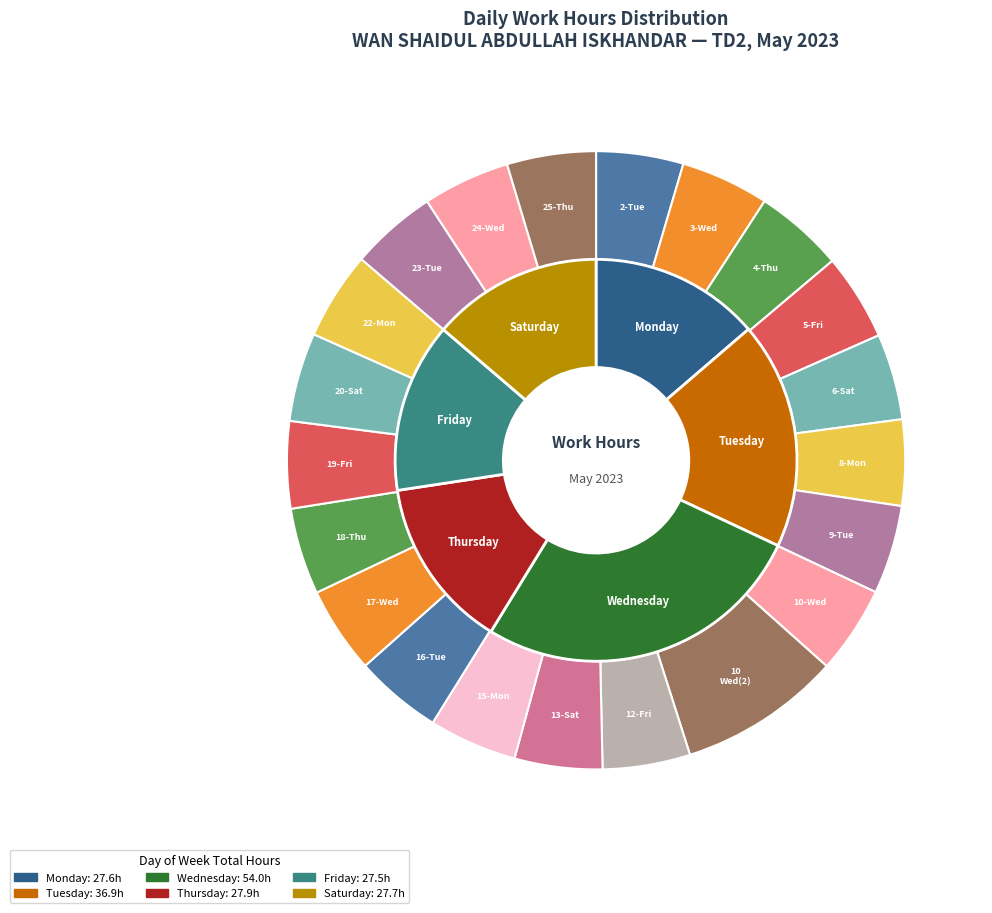

Between 2-Tue and 20-Sat, which is larger?

20-Sat